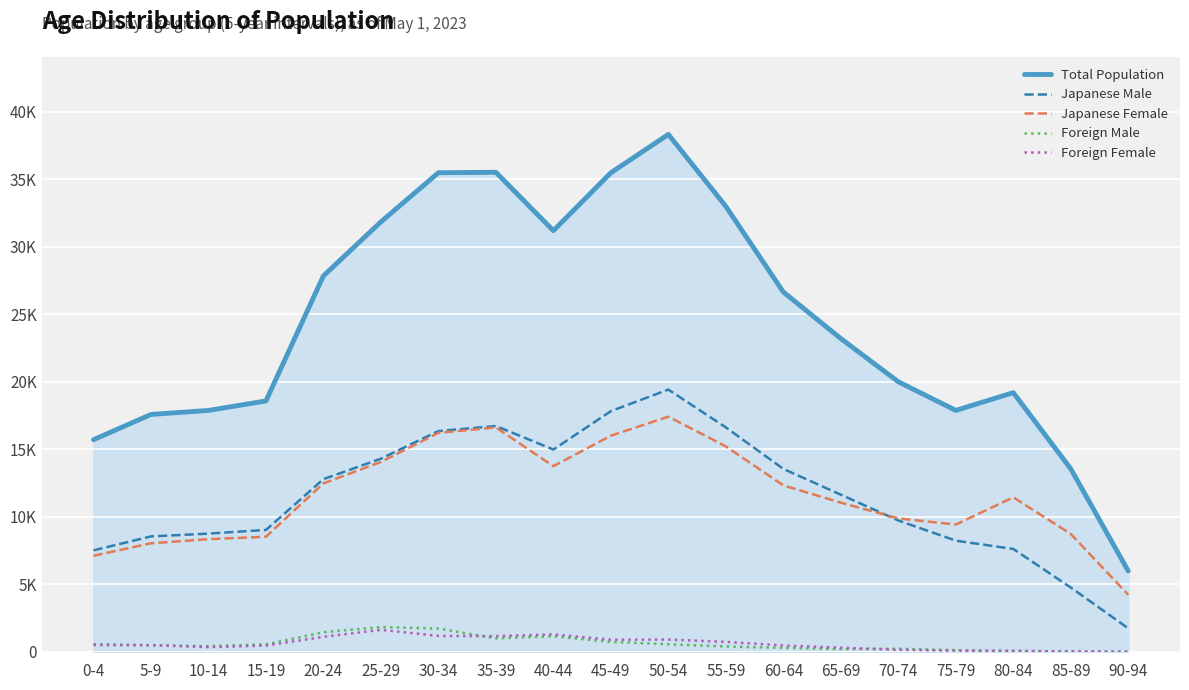

What are all the series names shown in the legend?

Total Population, Japanese Male, Japanese Female, Foreign Male, Foreign Female